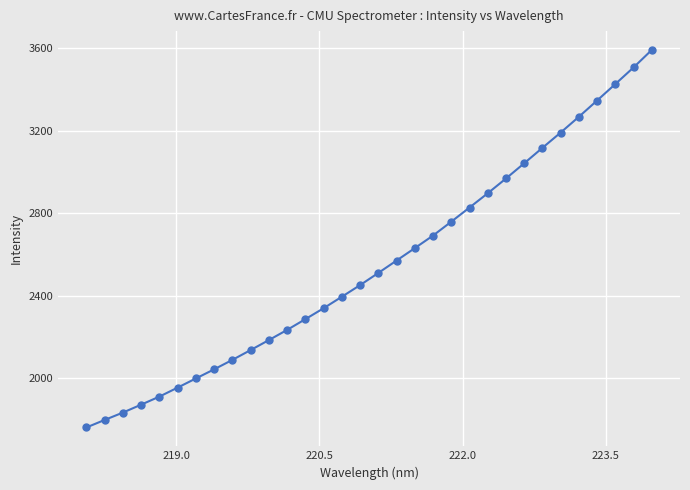

What is the difference between the maximum and minimum values?

1829.8